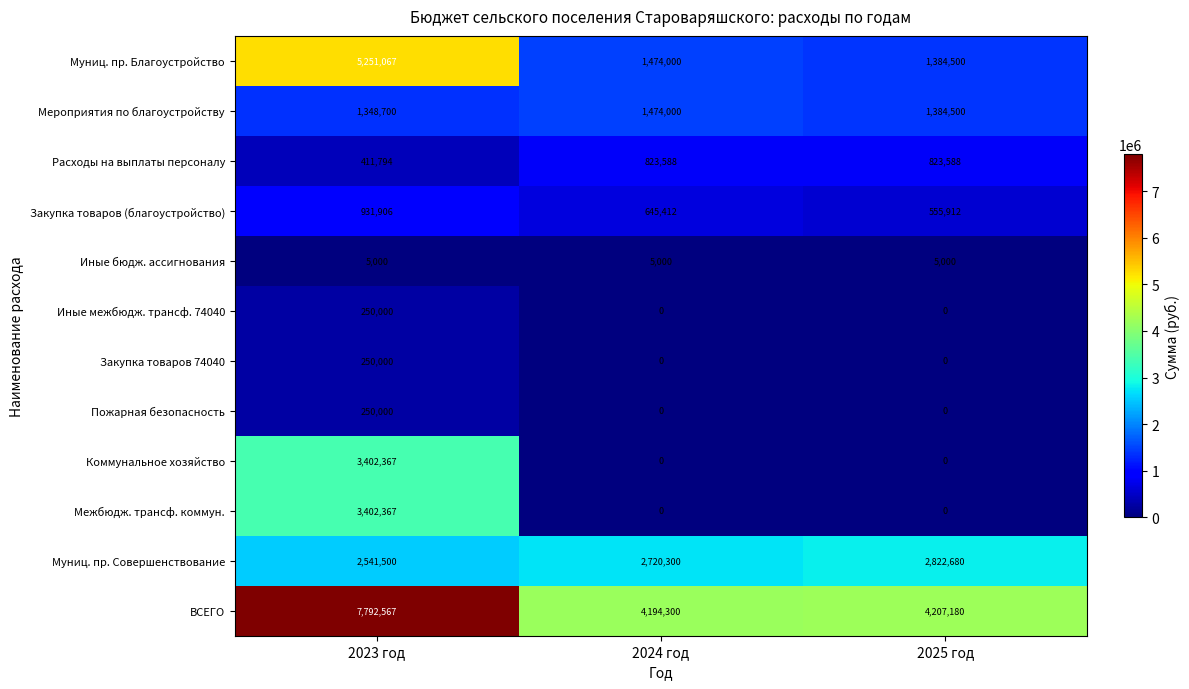

What is the difference between the maximum and minimum values in the Коммунальное хозяйство series?

3402367